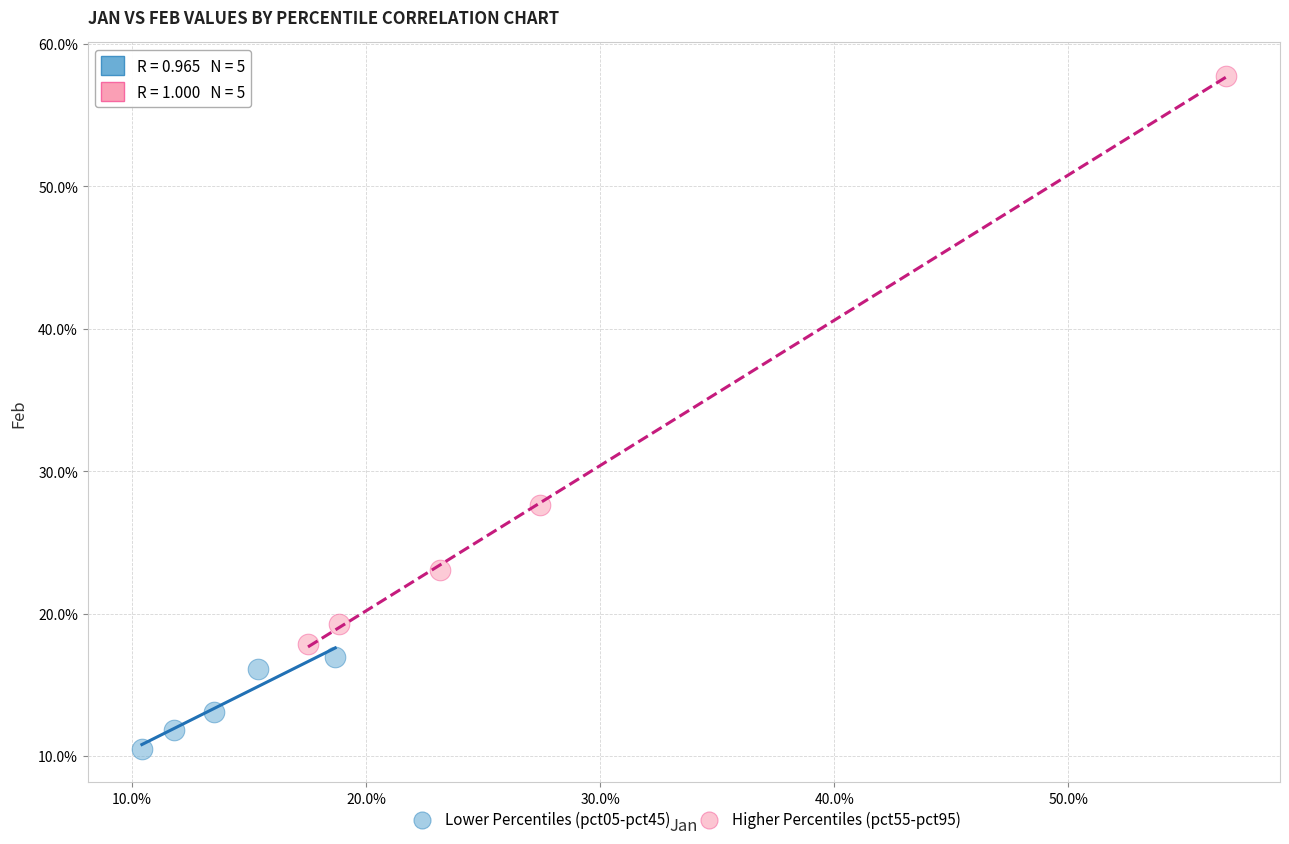

Which series reaches the minimum Y coordinate?

Lower Percentiles (pct05-pct45)